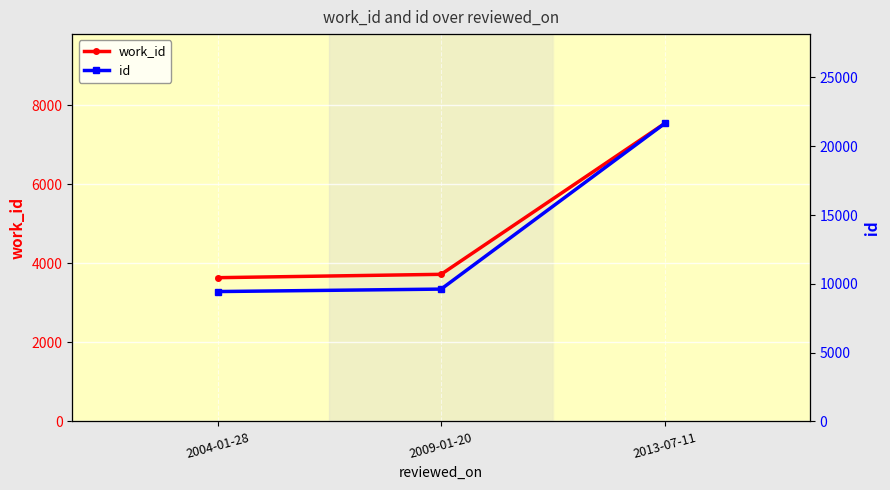

Which series has the largest range (max minus min)?

id